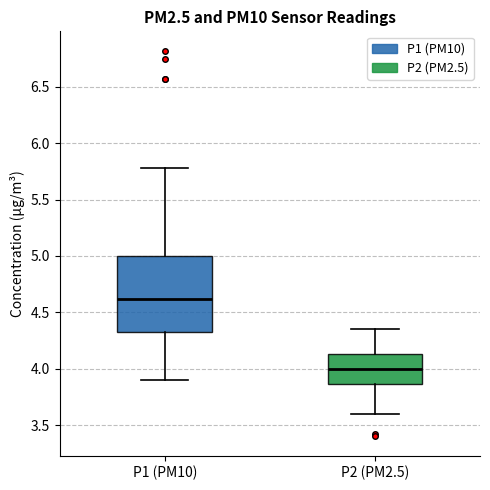

Which box's median line is the lowest?

P2 (PM2.5)